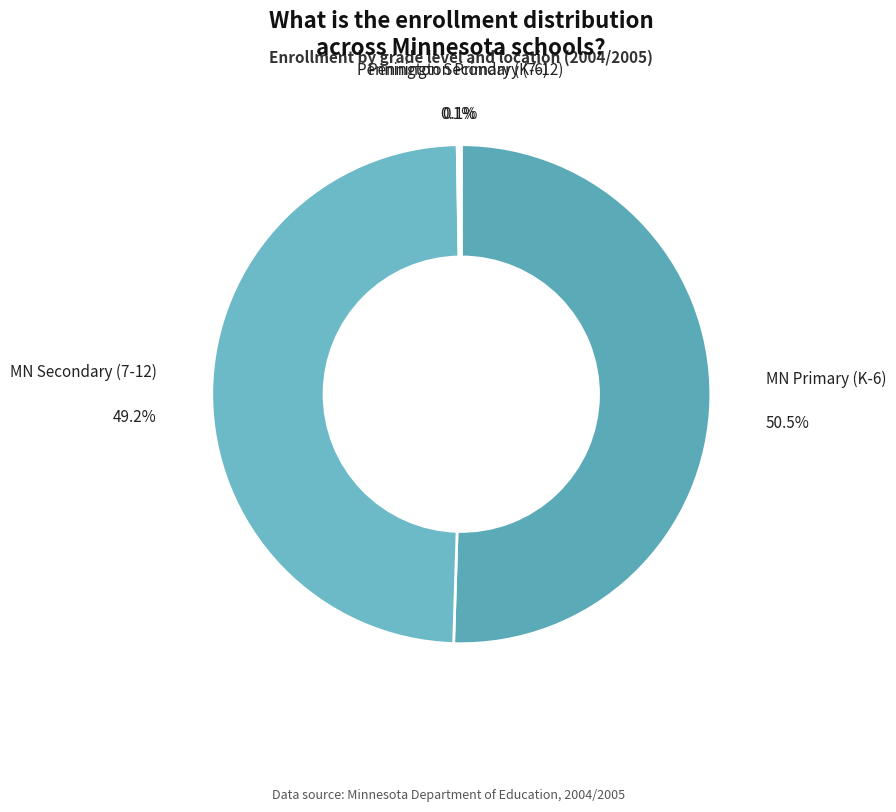

Is there a majority slice in this chart?

Yes